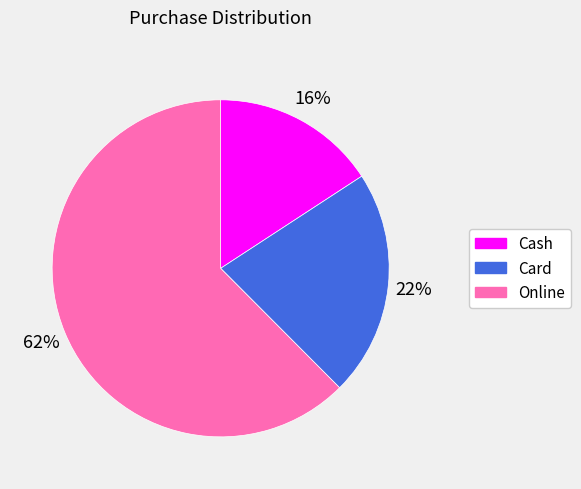

To the nearest percent, what is the combined percentage of Cash and Card?

38%